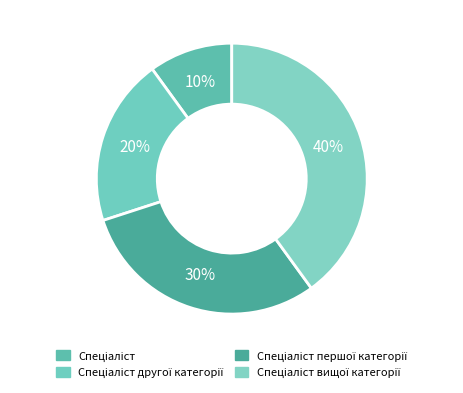

Count the number of slices in the pie.

4